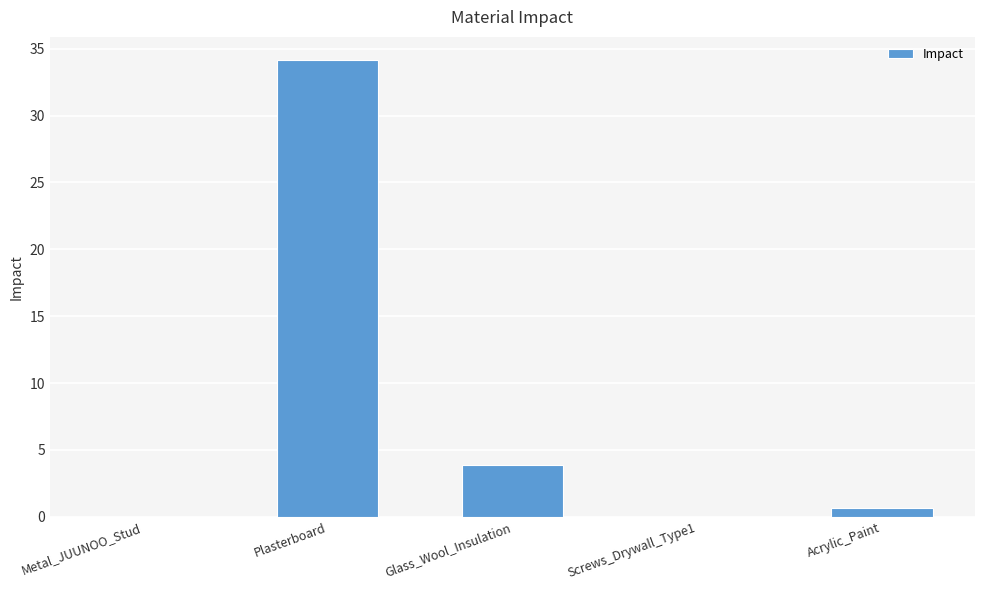

Reading left to right, list all the values displayed in this chart.

0.0	34.2	3.9	0.0	0.6